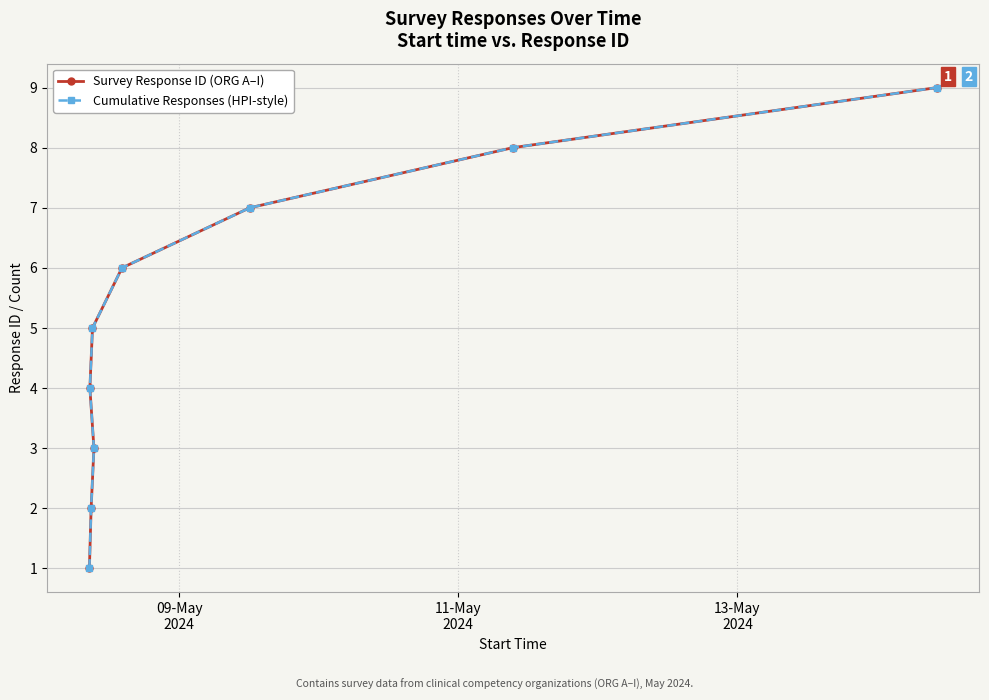

What is the maximum value for Cumulative Responses (HPI-style)?

9